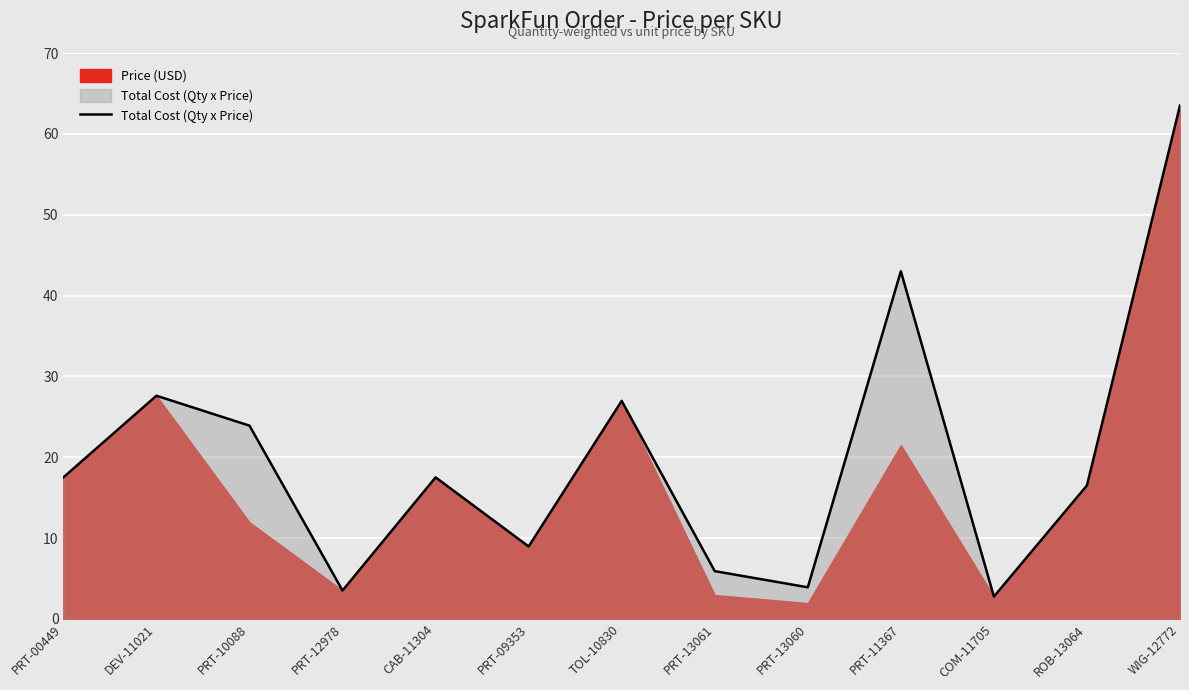

Does the chart display data point markers on the line(s)?

No